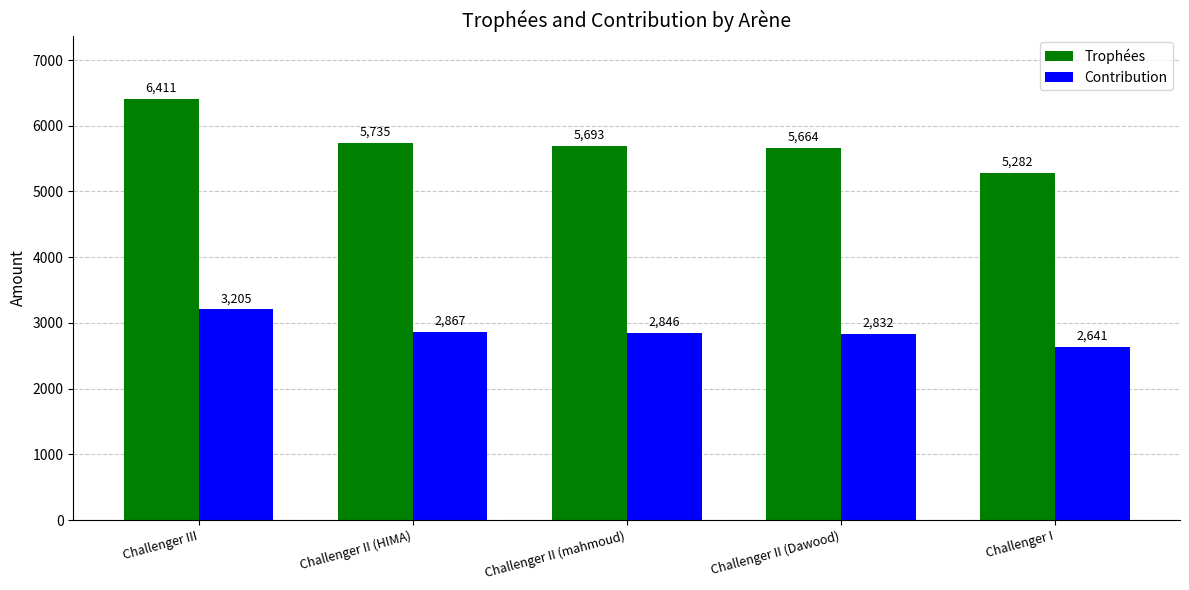

What is the sum of all Trophées values?

28785